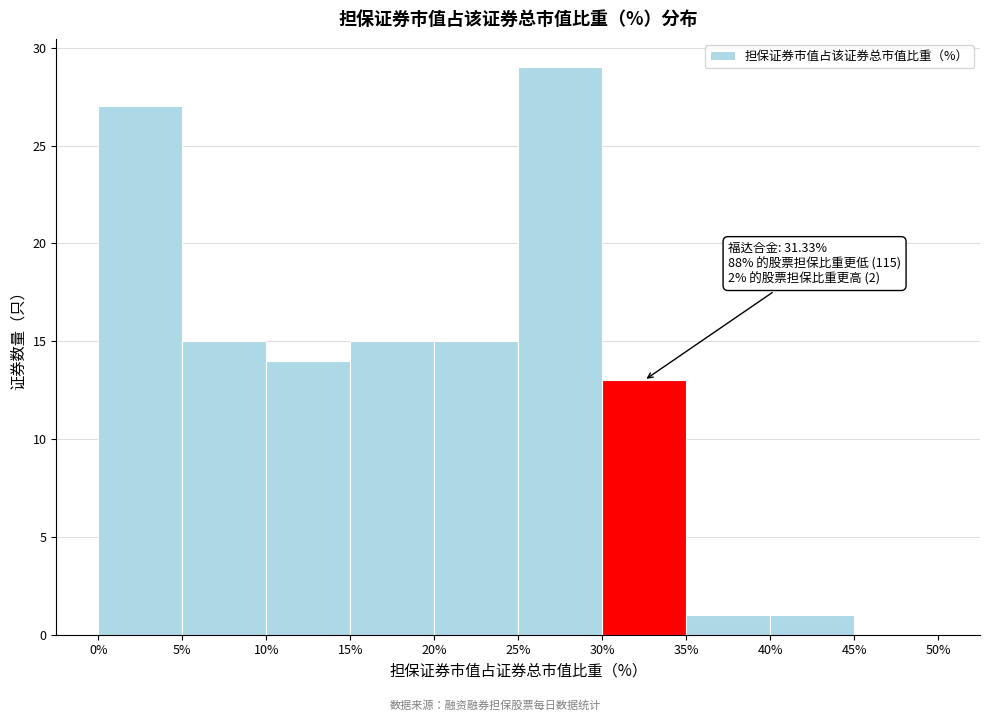

Which range on the x-axis has the tallest bar?

25% to 30%